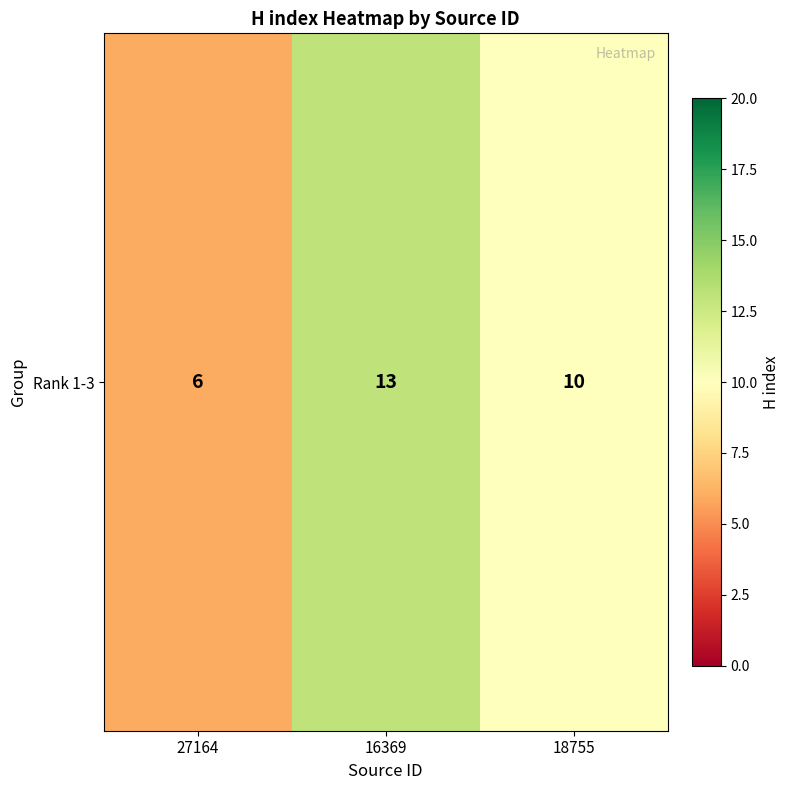

Read the value at 18755.

10